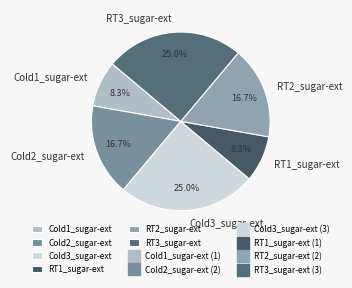

What portion of the pie excludes Cold2_sugar-ext?

83.3%